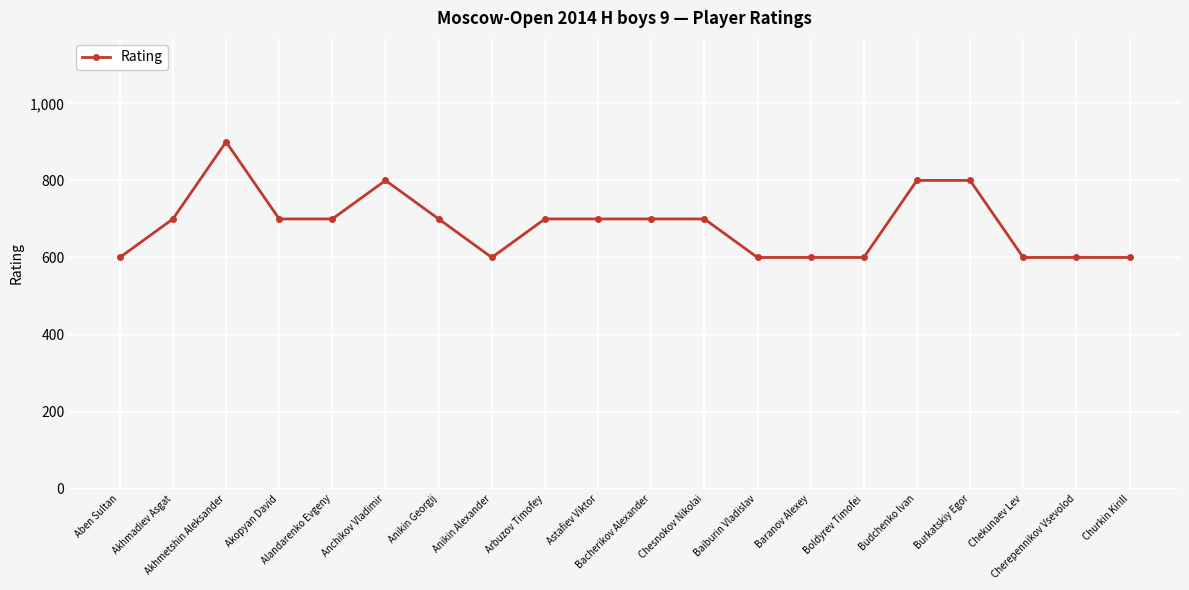

At which category does the chart reach its peak across all series?

Akhmetshin Aleksander